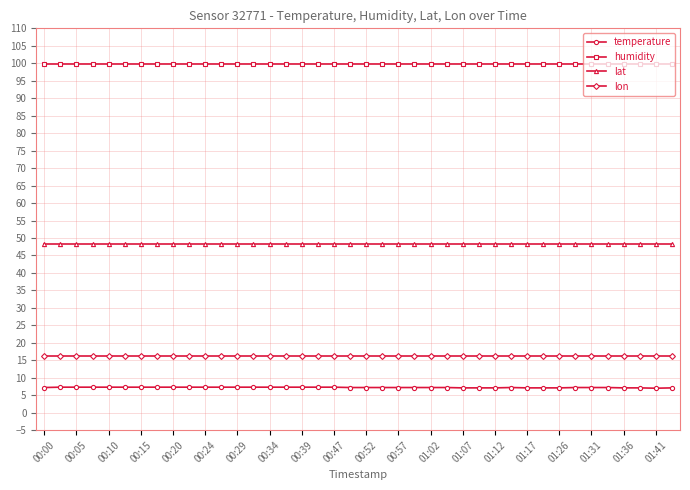

Which series has the largest total across all categories?

humidity